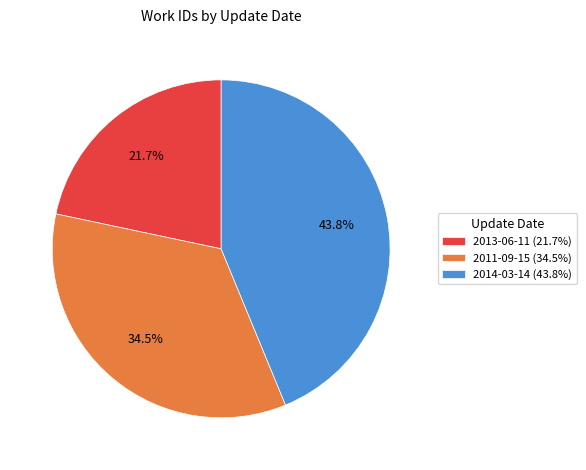

Which category has the biggest portion of the pie?

2014-03-14